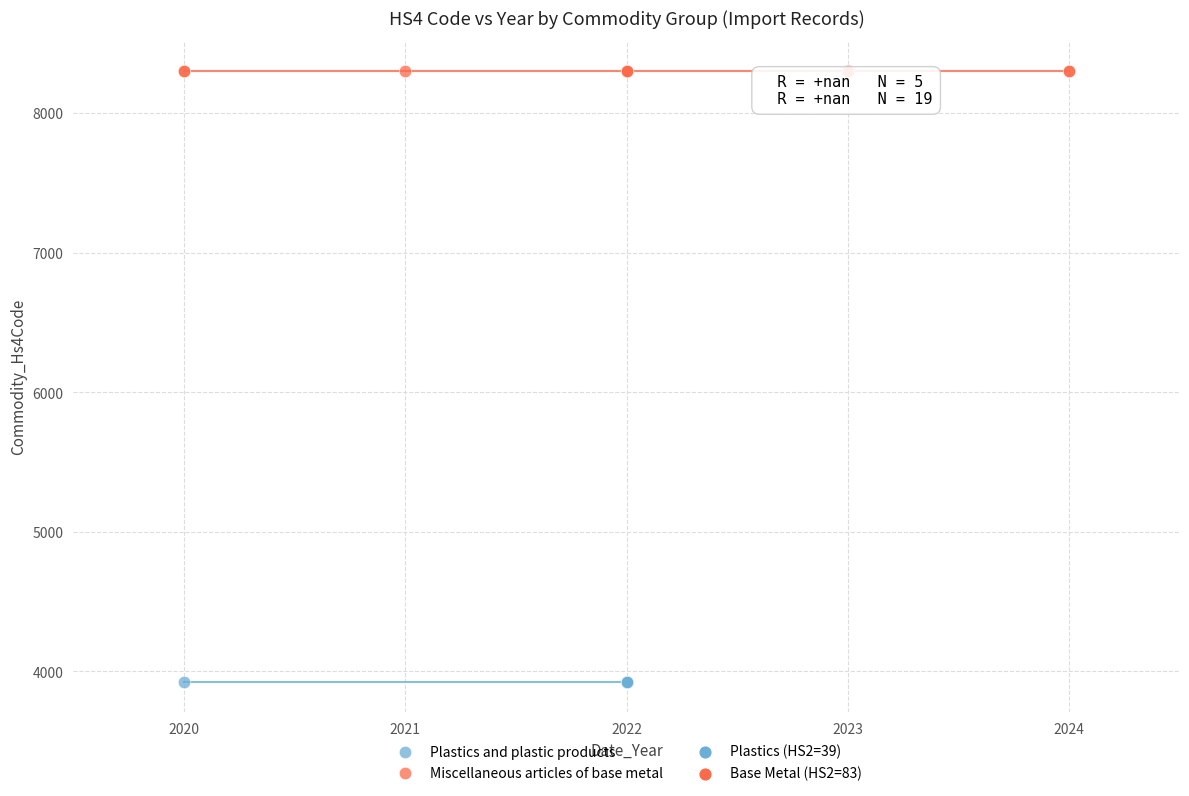

Which series contains the lowest Y value?

Plastics and plastic products